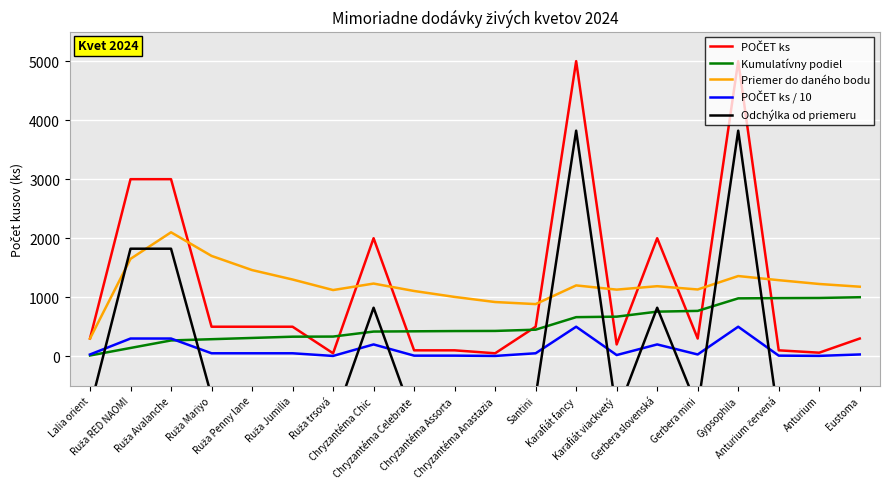

Which series has the largest total across all categories?

Priemer do daného bodu